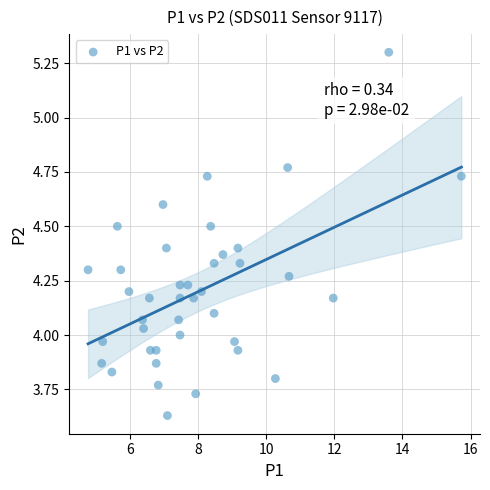

What is the range of Y values (max minus min)?

1.7